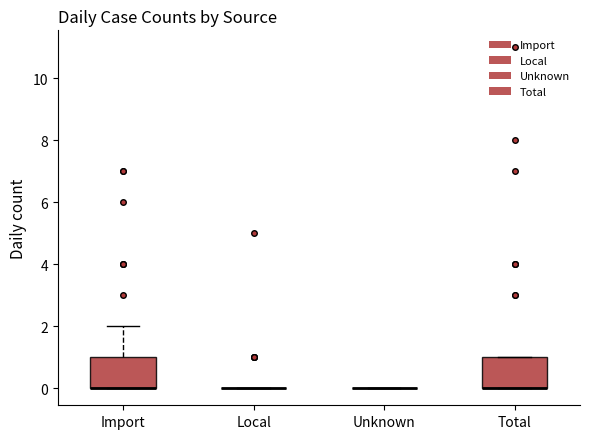

Reading left to right, read every box against the y-axis: the position of its median line, the range the box covers, and the ends of its whiskers. The values are not printed on the chart, so give them approximately, as read against the axis.

Import: median 0 (drawn on the box's lower edge), box 0 to 1, whiskers 0 to 2
Local: box collapsed to a line at 0, whiskers 0 to 0
Unknown: box collapsed to a line at 0, whiskers 0 to 0
Total: median 0 (drawn on the box's lower edge), box 0 to 1, whiskers 0 to 1